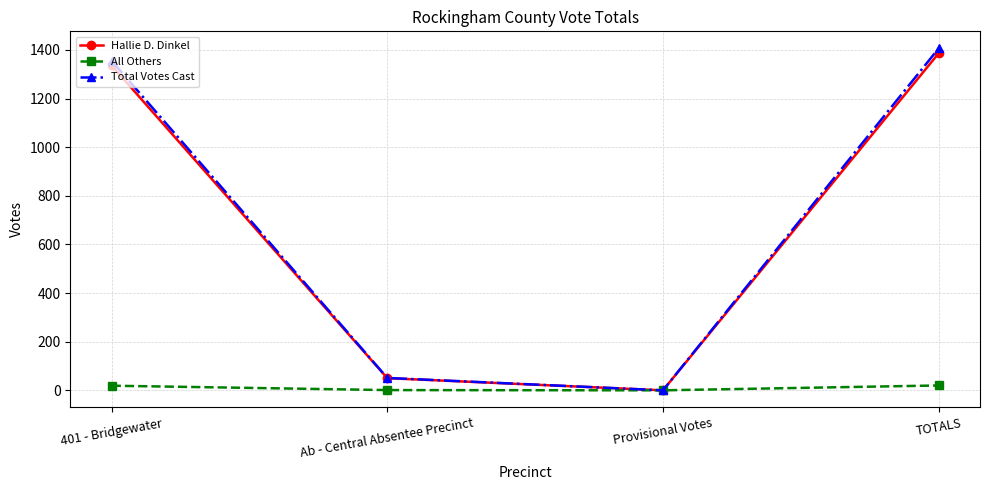

Is it true that Hallie D. Dinkel equals 805 at Provisional Votes?

False